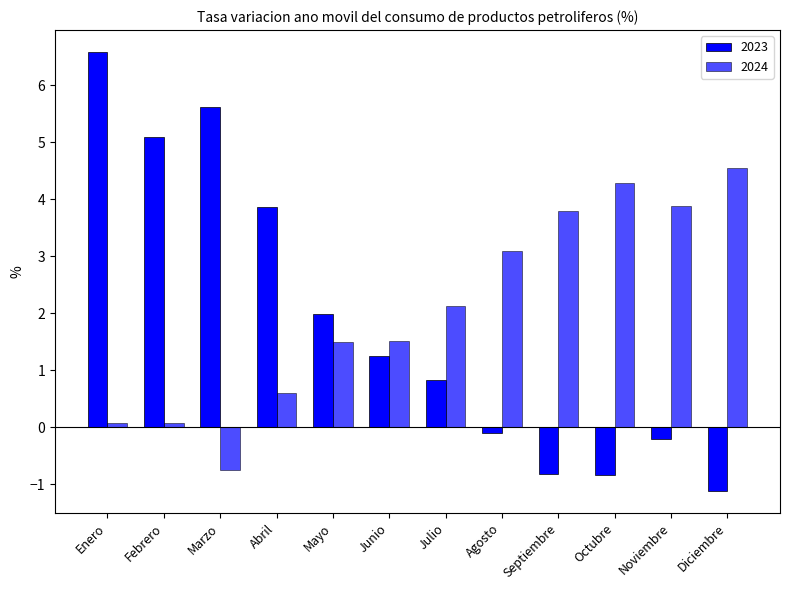

At which label does 2024 first exceed 2?

Julio